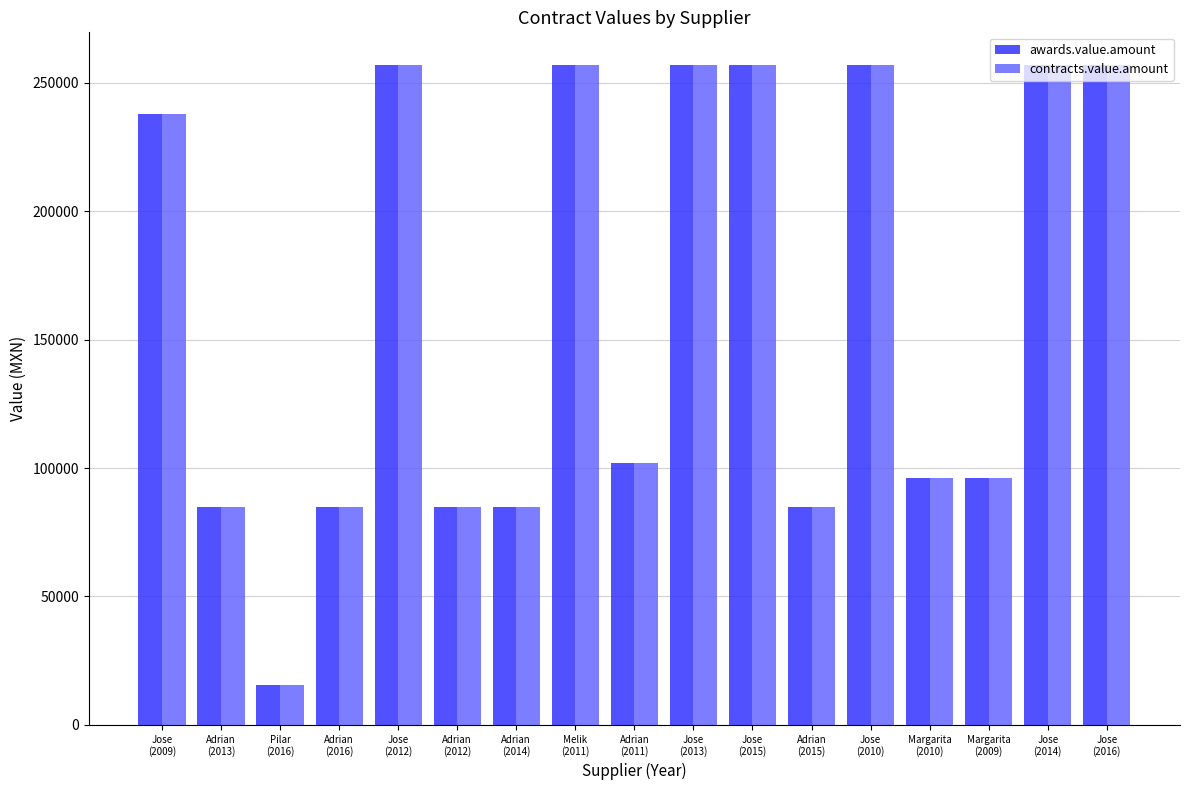

What is the value of the awards.value.amount bar at the 4th from the left?

85000.0